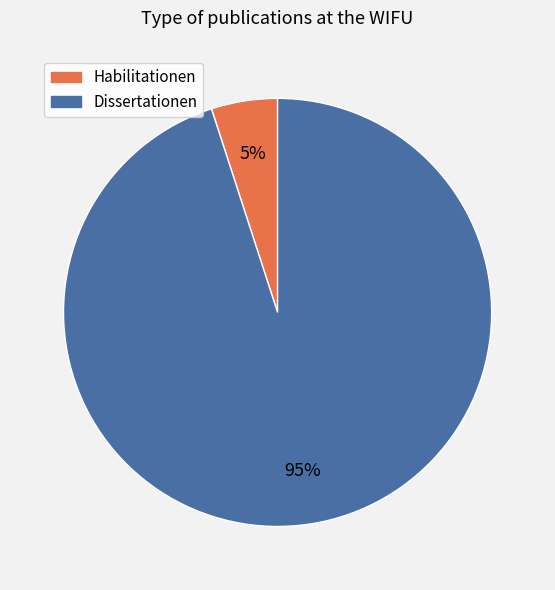

Approximately how many times larger is the value at Habilitationen compared to Dissertationen?

0.1